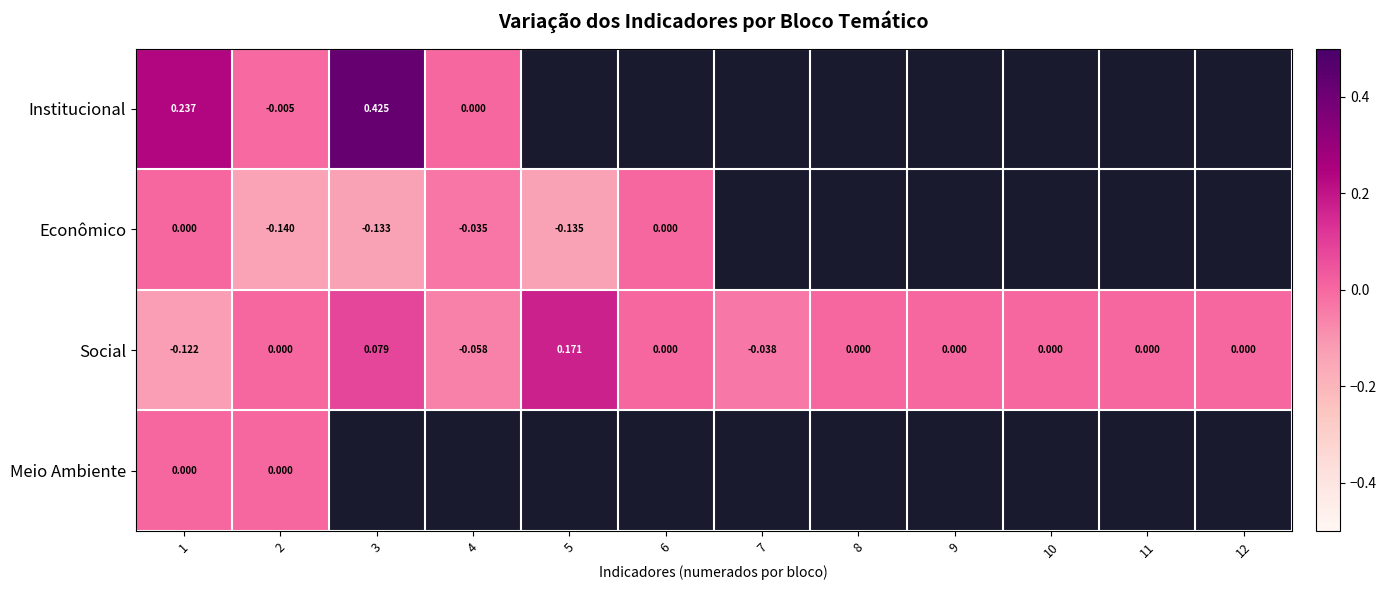

The value of Social at 9 is 0.0. True or false?

True